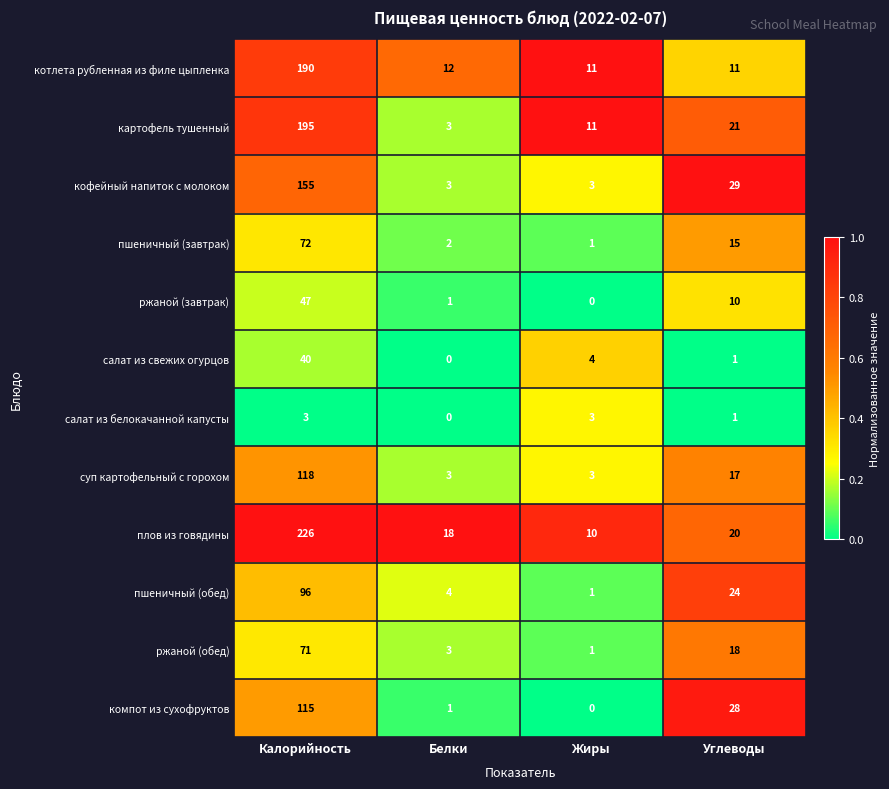

What is the sum of all кофейный напиток с молоком values?

190